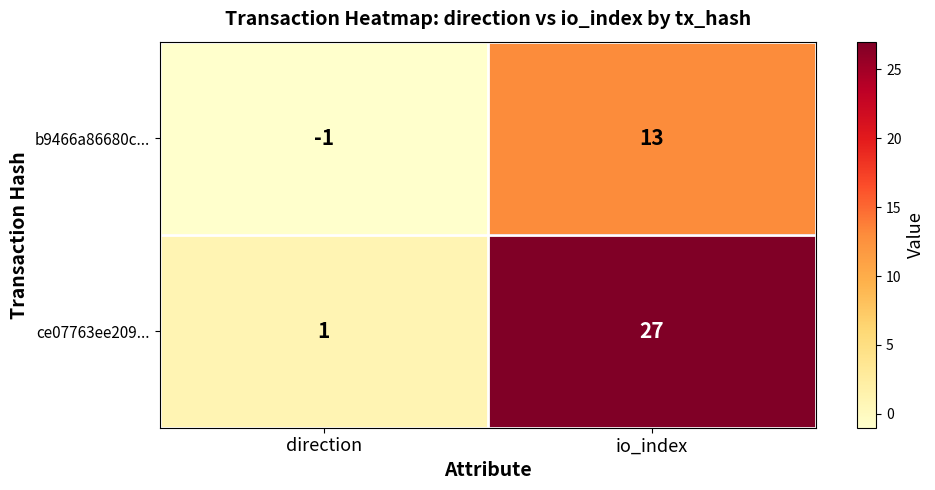

List the series in order of their peak value, highest first.

ce07763ee209..., b9466a86680c...